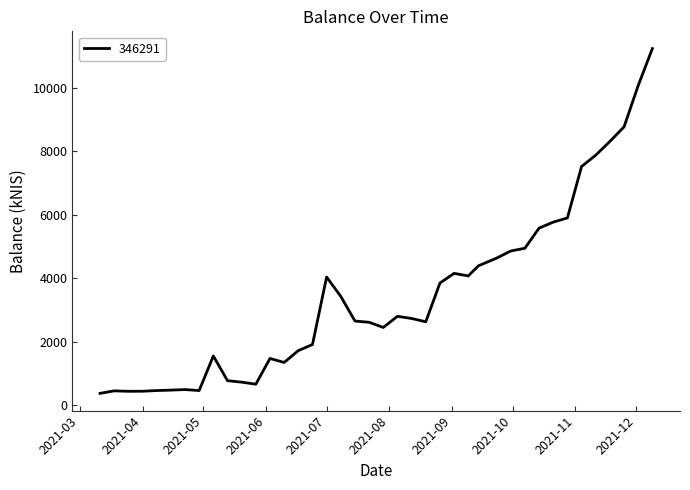

What is the greatest value displayed?

11227.7